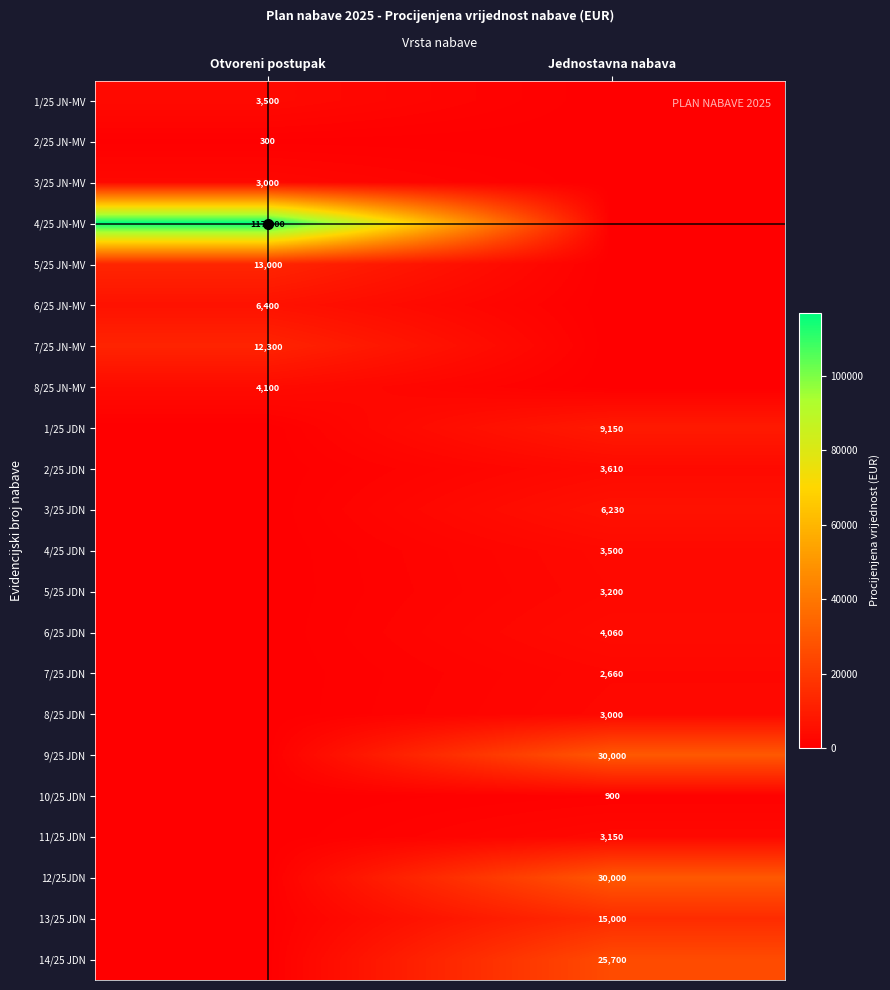

True or false: 1/25 JN-MV has a value of 1549 at Otvoreni postupak.

False